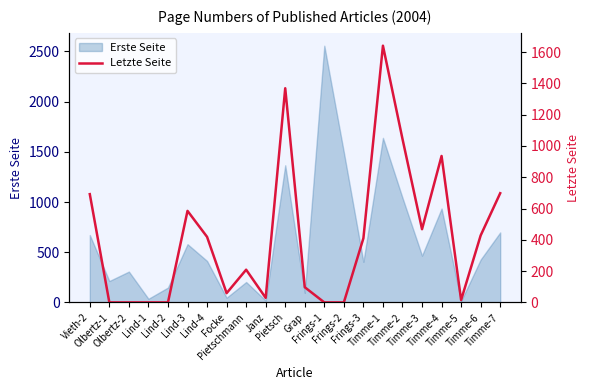

Reading left to right, what are all the values shown in this chart?

692	0	0	0	0	585	419	59	209	29	1369	97	0	0	410	1641	1045	468	936	15	428	698